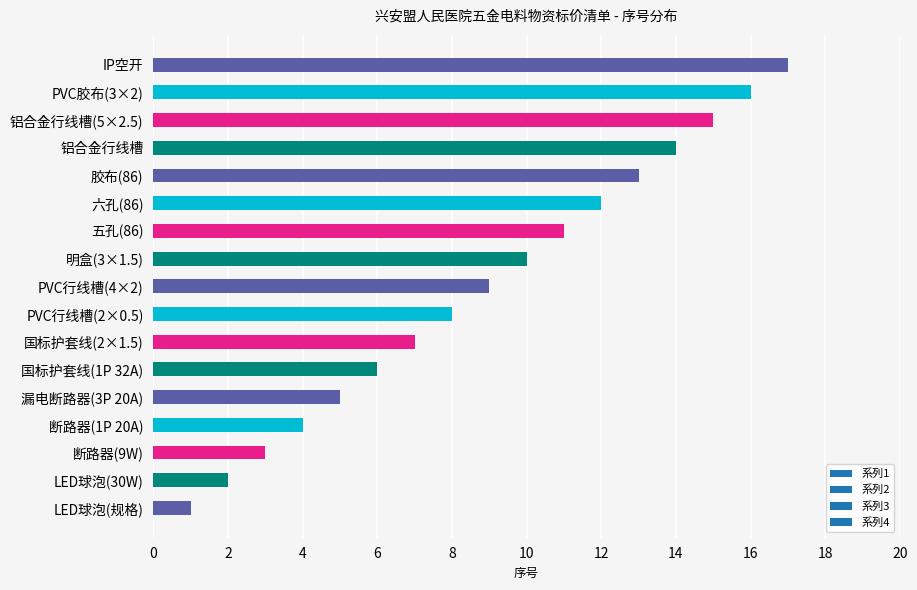

What is the sum of the values at 铝合金行线槽 and LED球泡(30W)?

16